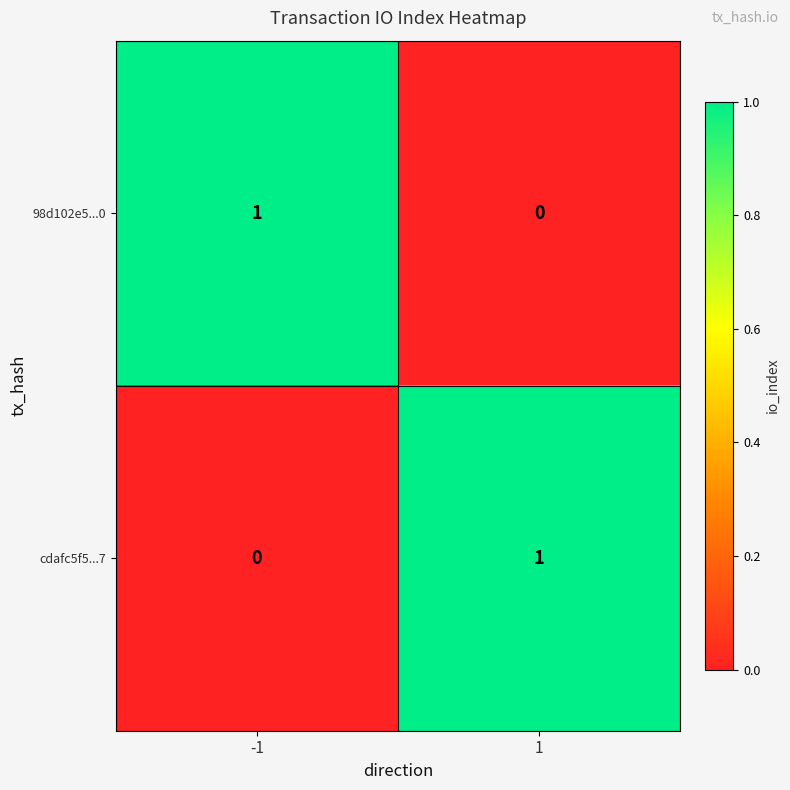

The 98d102e5...0 series shows 1 at -1. True or false?

True